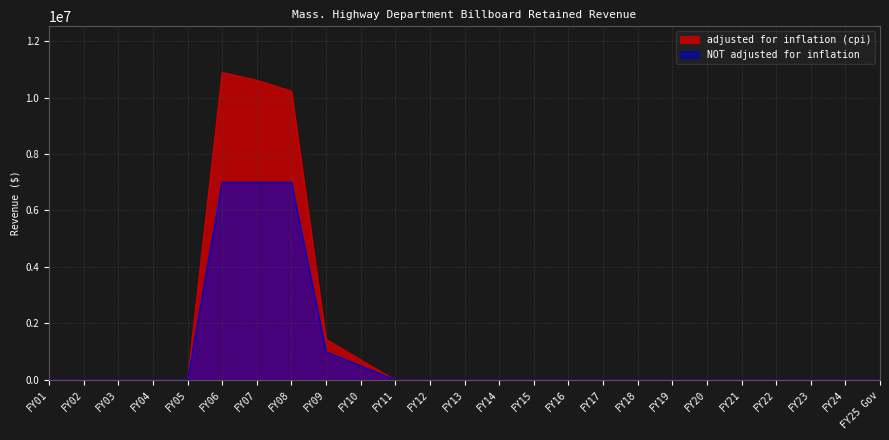

Which category has the highest value across all series?

FY06